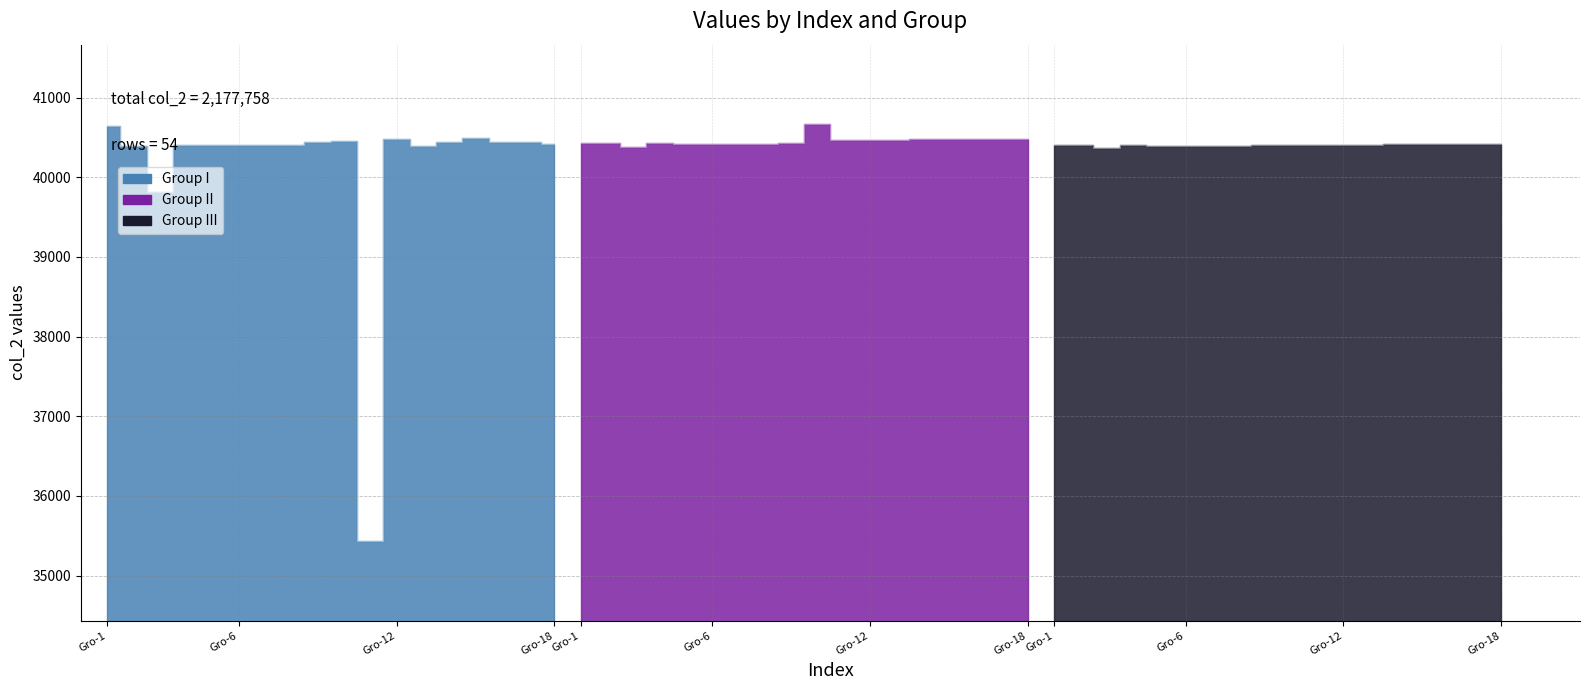

The value of Group I at Gro-1 is 25150. True or false?

False